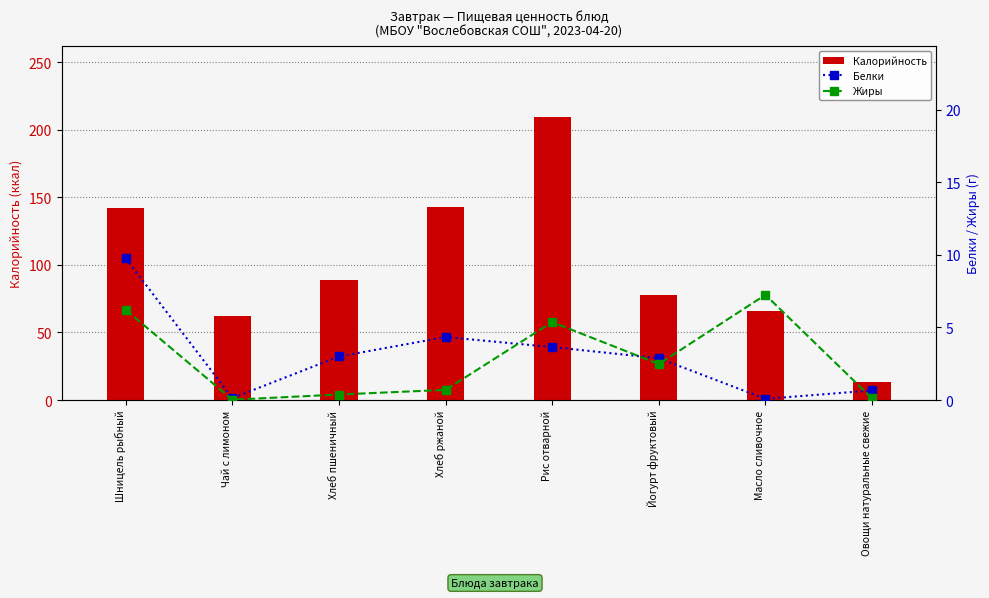

What are all the series names shown in the legend?

Калорийность, Белки, Жиры